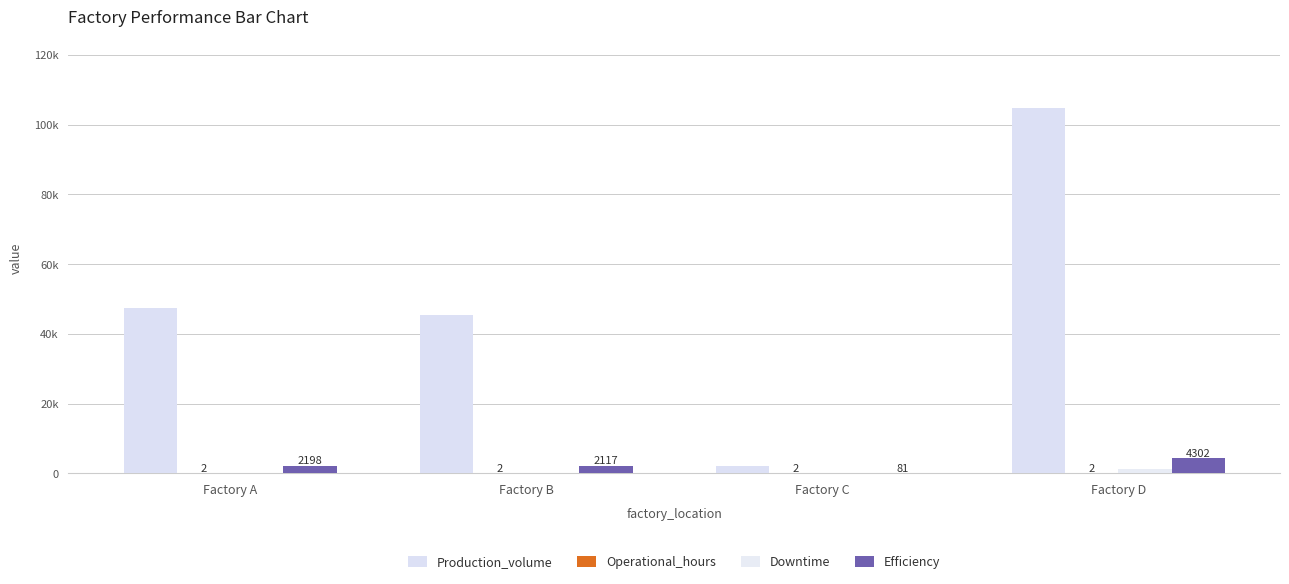

Does the chart contain stacked bars?

No